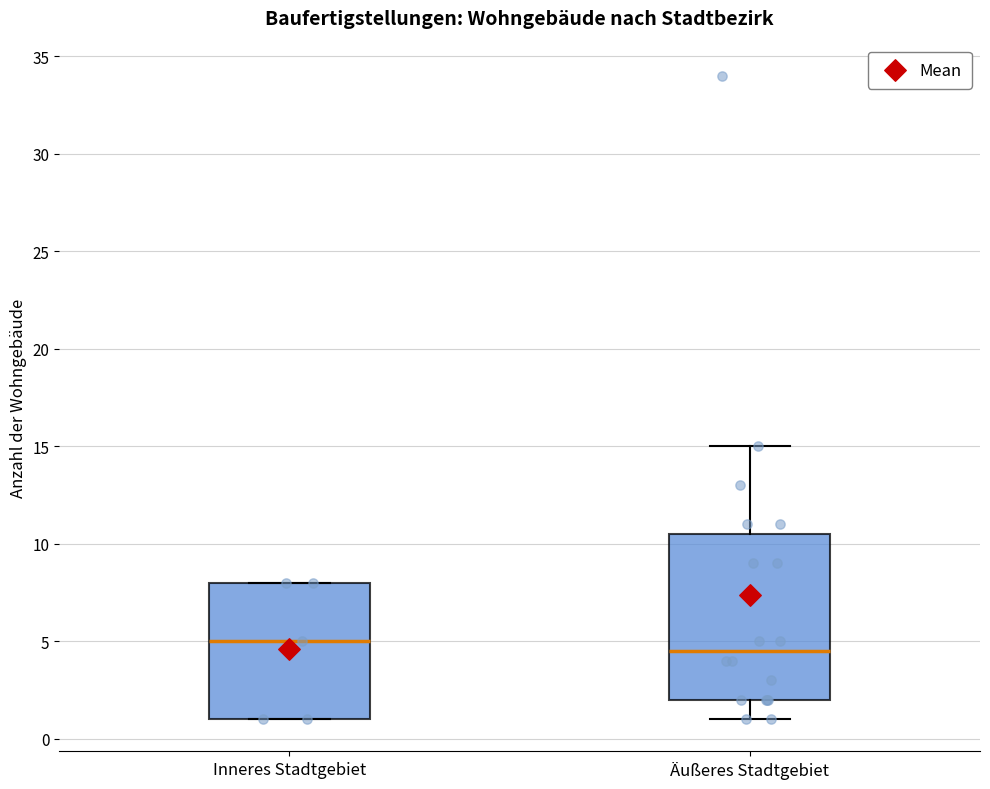

Reading left to right, read every box against the y-axis: the position of its median line, the range the box covers, and the ends of its whiskers. The values are not printed on the chart, so give them approximately, as read against the axis.

Inneres Stadtgebiet: median 5.0, box 1.0 to 8.0, whiskers 1.0 to 8.0
Äußeres Stadtgebiet: median 4.5, box 2.0 to 10.5, whiskers 1.0 to 15.0